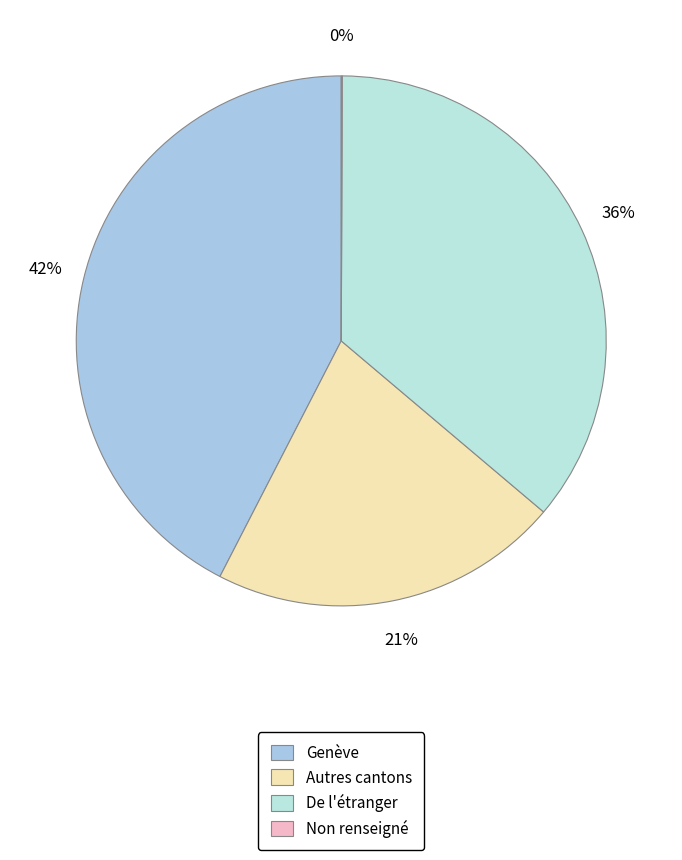

Count the number of slices in the pie.

4